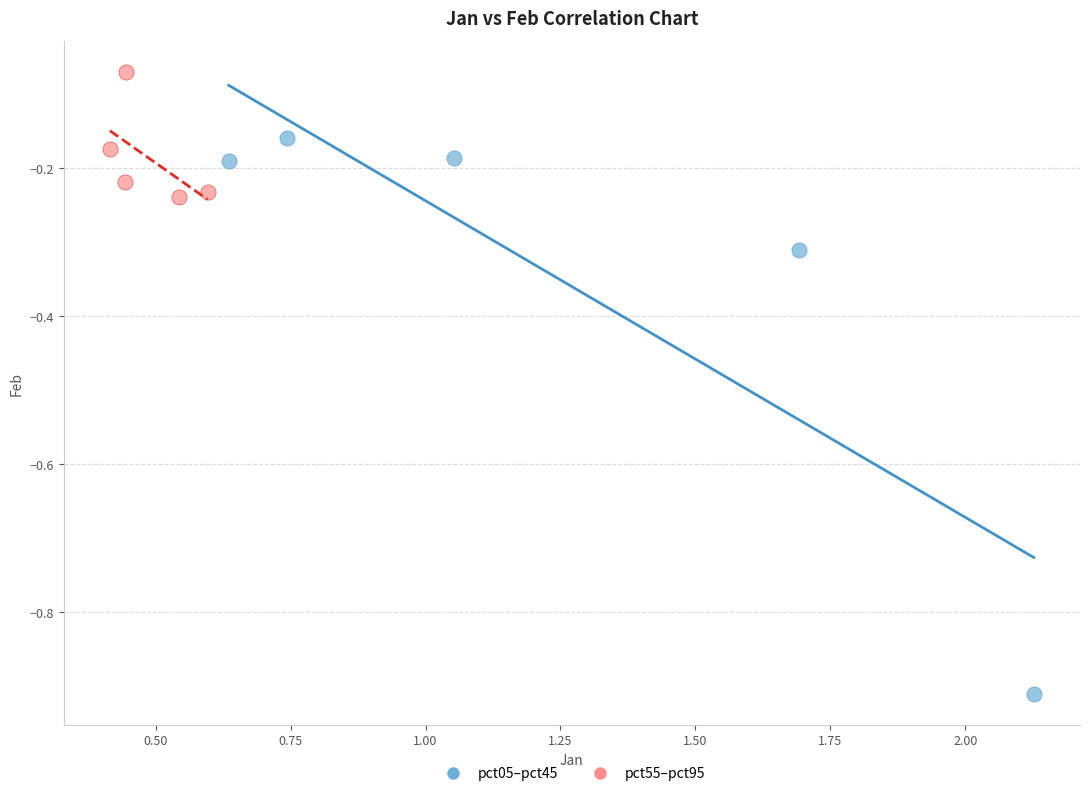

Which series contains the lowest Y value?

pct05–pct45